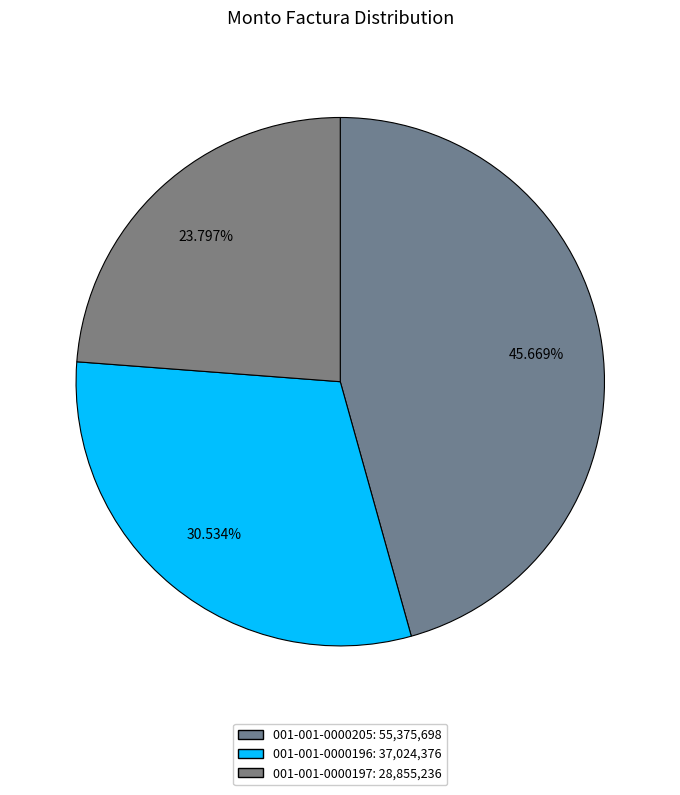

How many slices are in this pie chart?

3